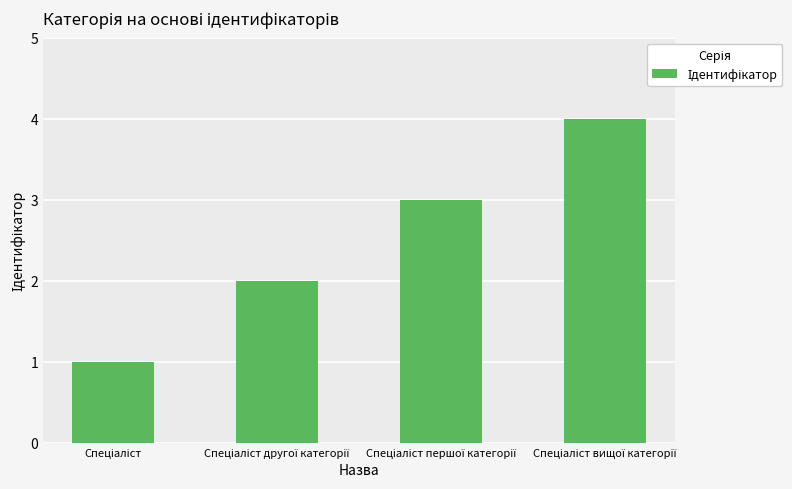

What is the greatest value displayed?

4